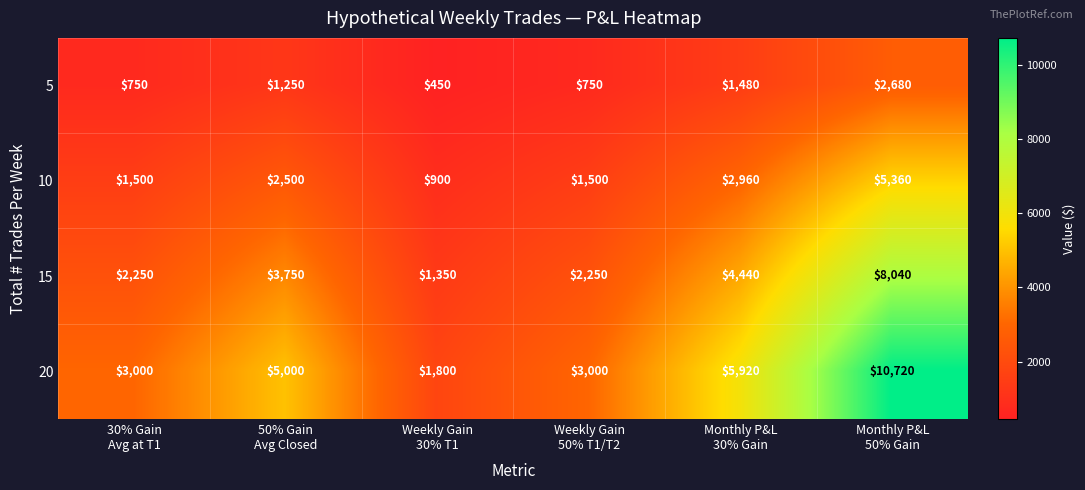

What is the smallest value displayed?

450